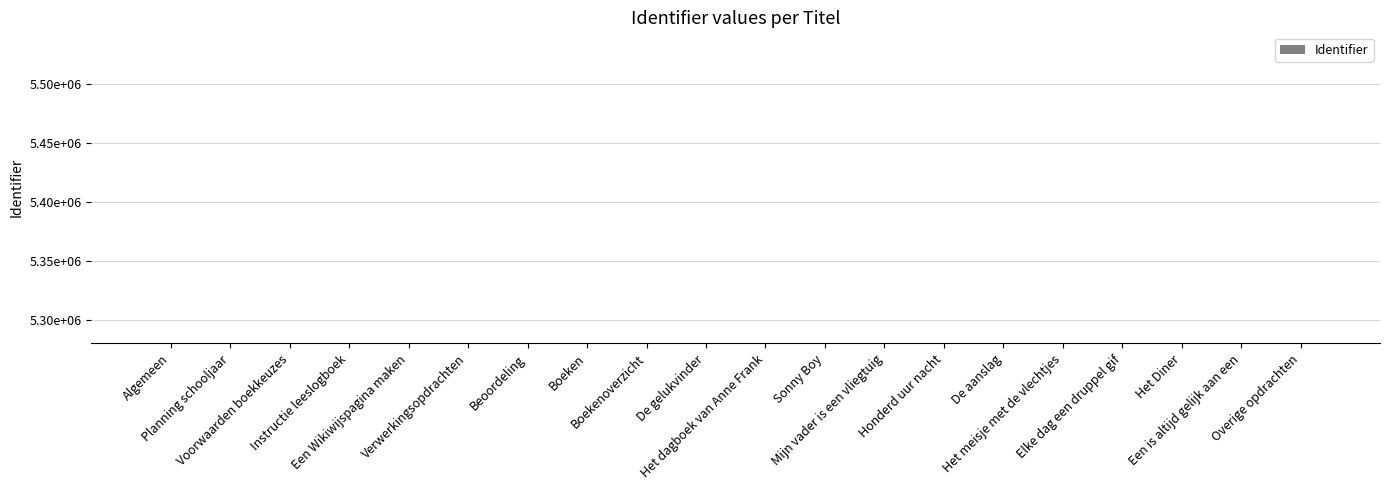

Rank the categories by value from lowest to highest.

Algemeen, Planning schooljaar, Voorwaarden boekkeuzes, Instructie leeslogboek, Een Wikiwijspagina maken, Verwerkingsopdrachten, Beoordeling, Boeken, Boekenoverzicht, De gelukvinder, Het dagboek van Anne Frank, Sonny Boy, Mijn vader is een vliegtuig, Honderd uur nacht, De aanslag, Het meisje met de vlechtjes, Elke dag een druppel gif, Het Diner, Een is altijd gelijk aan een, Overige opdrachten